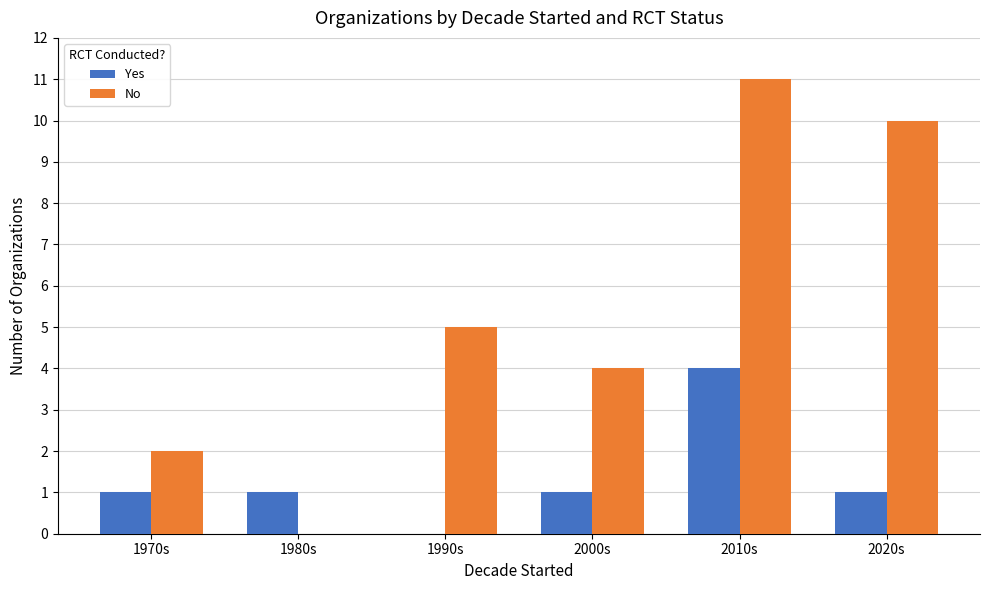

Which series changed the most between 2010s and 2020s?

Yes